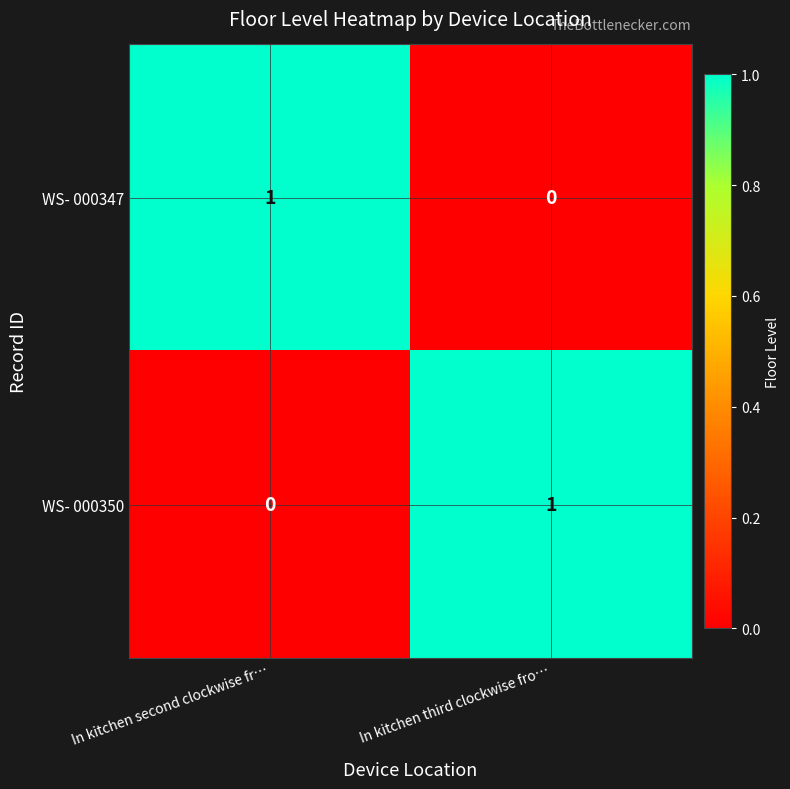

Reading left to right, extract all data points from this chart.

WS- 000347: 1	0
WS- 000350: 0	1